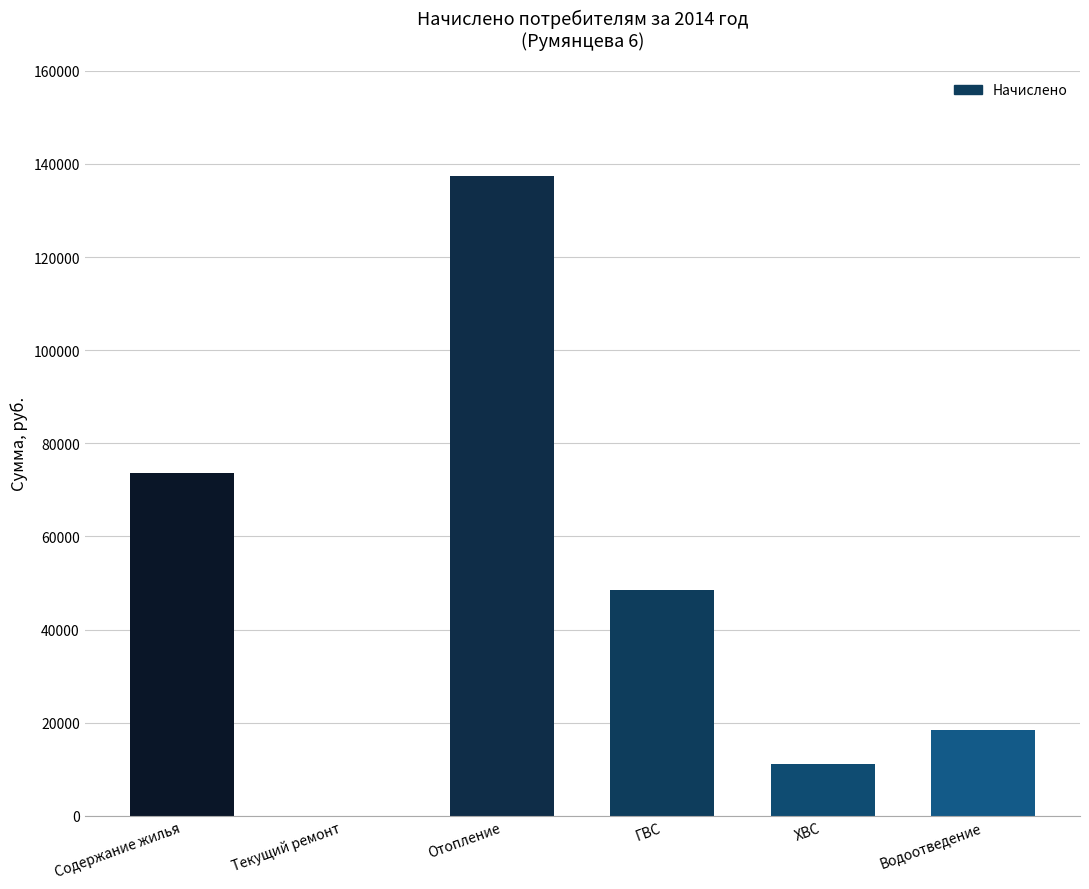

Where is the data nearest to the value 68658?

Содержание жилья